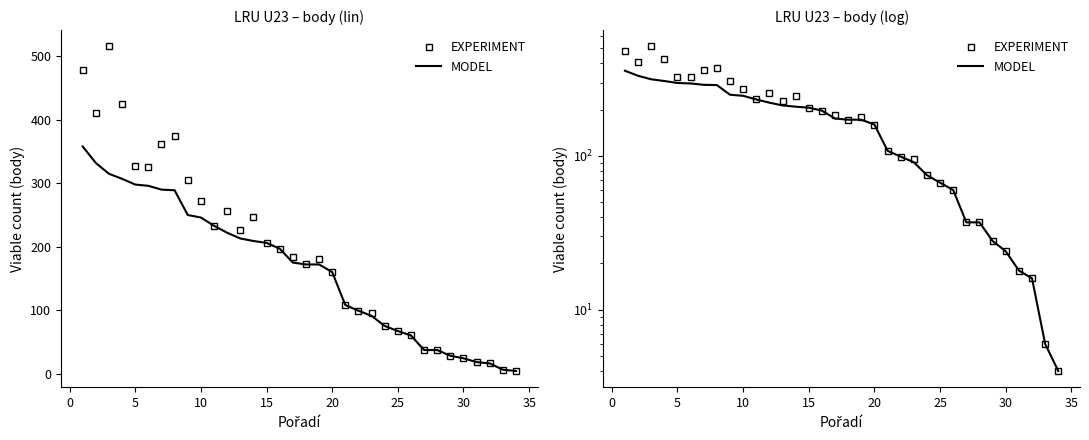

Reading left to right, list all the values displayed in this chart.

Celkem bodů: 479	411	516	425	328	326	362	374	305	272	233	257	226	247	206	197	184	172	180	160	108	99	95	75	67	60	37	37	28	24	18	16	6	4
Celkem bodů do žebříčku: 358	332	315	307	298	296	290	289	250	246	233	222	213	209	206	197	175	172	172	160	108	99	91	75	67	60	37	37	28	24	18	16	6	4
EXPERIMENT: 479	411	516	425	328	326	362	374	305	272	233	257	226	247	206	197	184	172	180	160	108	99	95	75	67	60	37	37	28	24	18	16	6	4
MODEL: 358	332	315	307	298	296	290	289	250	246	233	222	213	209	206	197	175	172	172	160	108	99	91	75	67	60	37	37	28	24	18	16	6	4